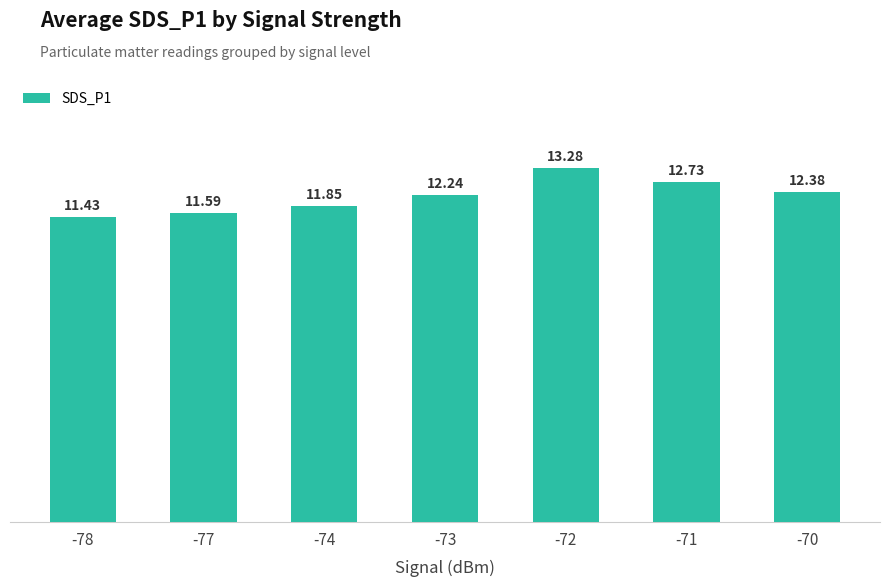

True or false: the data shows 12.7 at -71.

True